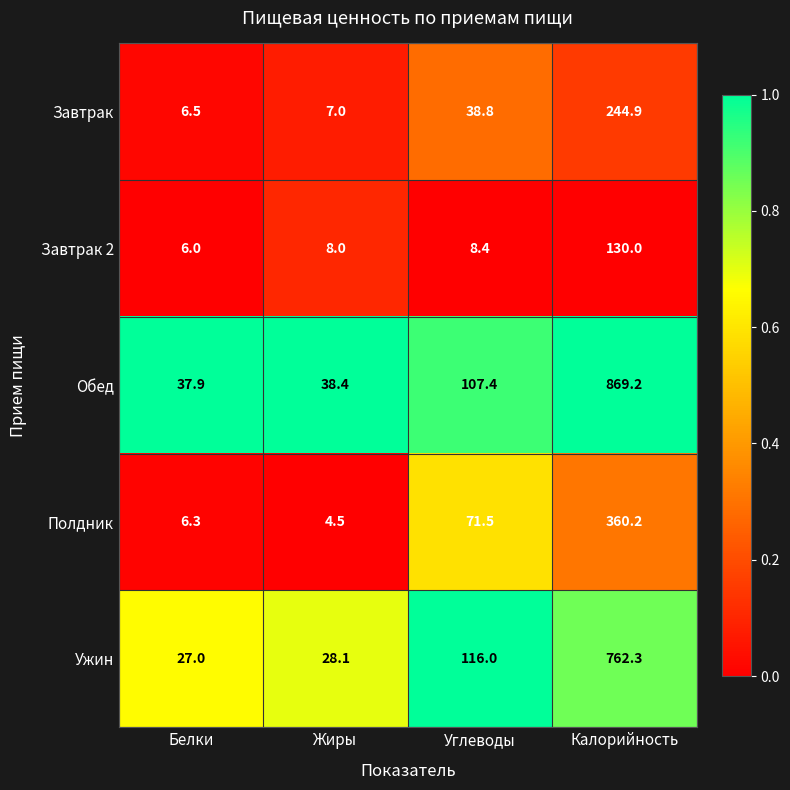

At which label is Завтрак closest to 125?

Углеводы